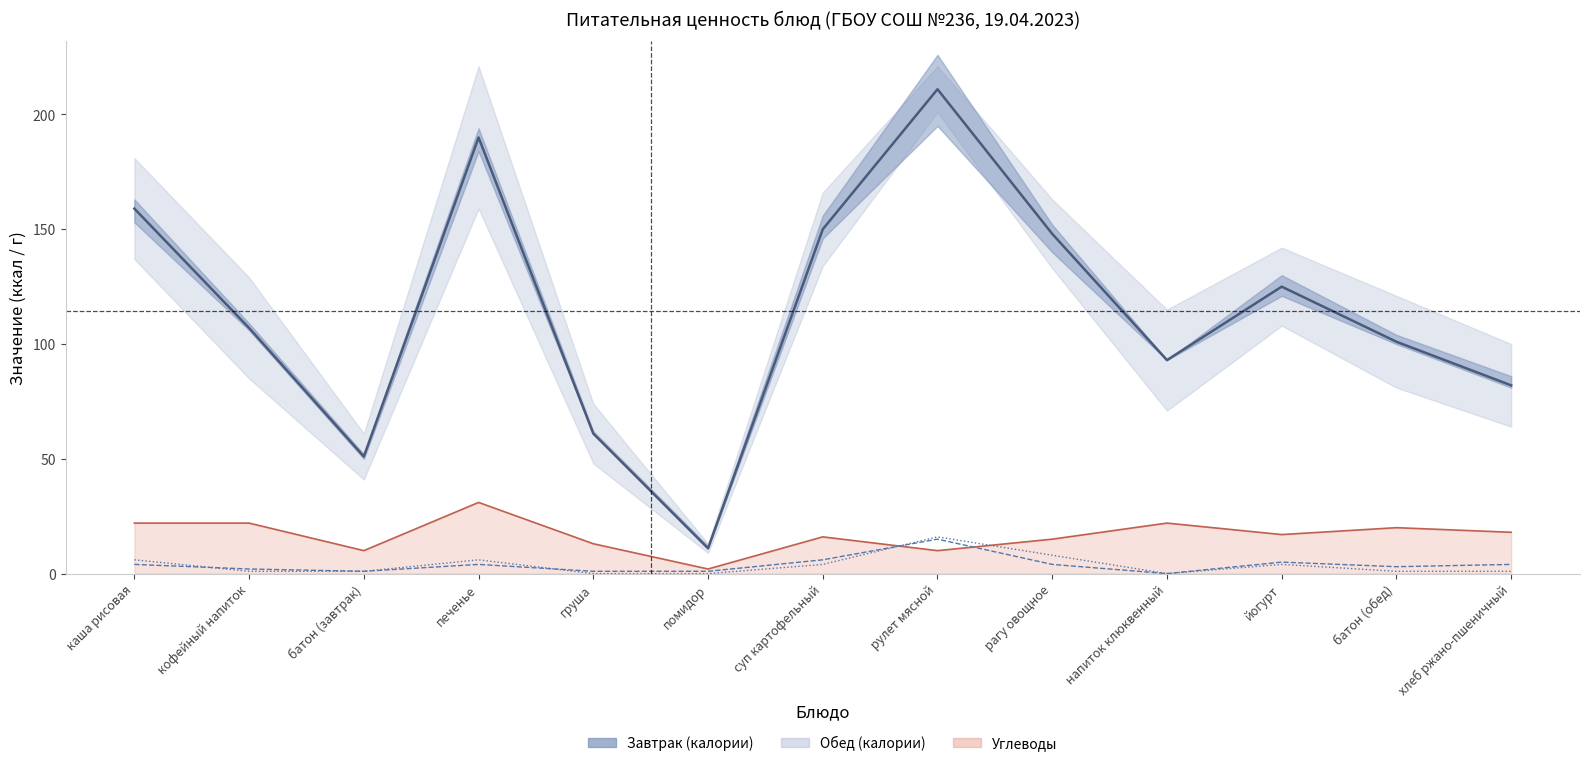

The value at йогурт is 125. True or false?

True